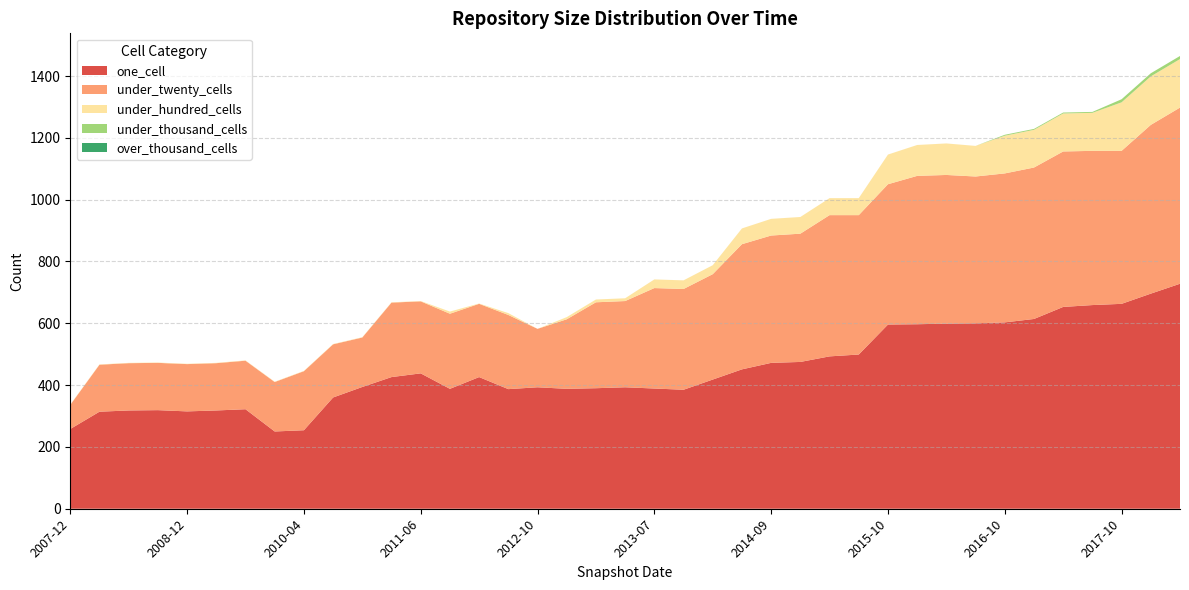

Reading left to right, what are all the values shown in this chart?

one_cell: 258	314	318	319	315	318	322	250	254	360	394	426	438	388	426	387	393	388	390	393	389	385	418	451	472	475	493	499	596	597	599	600	603	614	653	659	663	696	728
under_twenty_cells: 78	152	153	153	153	153	157	160	191	172	160	241	233	243	237	240	189	225	278	279	325	326	341	405	412	415	457	451	454	480	481	475	482	490	503	499	495	546	570
under_hundred_cells: 1	1	1	1	1	1	1	1	1	1	1	1	1	7	1	6	0	7	9	9	28	28	29	51	54	54	55	55	96	100	102	99	122	122	123	123	157	157	157
under_thousand_cells: 0	0	0	0	0	0	0	0	0	0	0	0	0	0	0	0	0	0	0	0	0	0	0	0	0	0	0	0	0	0	0	0	3	3	3	3	10	10	10
over_thousand_cells: 0	0	0	0	0	0	0	0	0	0	0	0	0	0	0	0	0	0	0	0	0	0	0	0	0	0	0	0	0	0	0	0	0	0	0	0	0	0	0